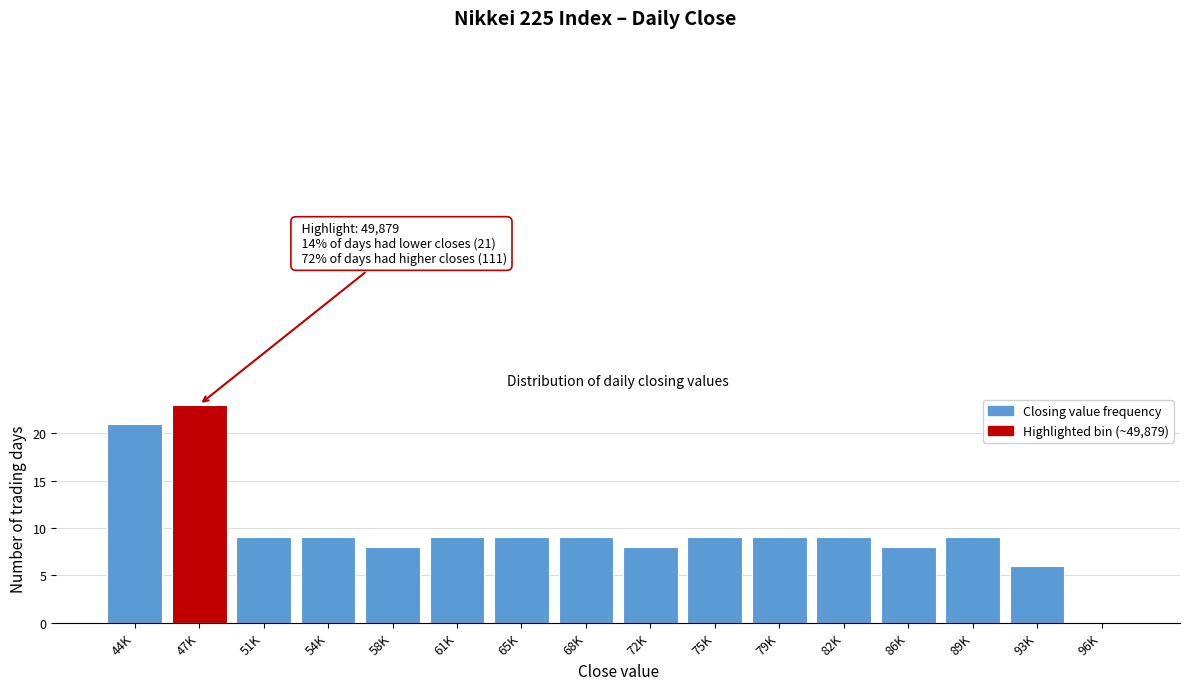

Reading right to left, what are all the values shown in this chart?

96K=0	93K=6	89K=9	86K=8	82K=9	79K=9	75K=9	72K=8	68K=9	65K=9	61K=9	58K=8	54K=9	51K=9	47K=23	44K=21